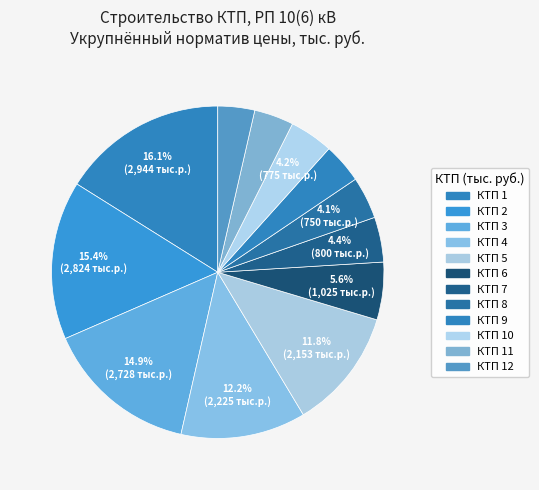

How many slices are in this pie chart?

12